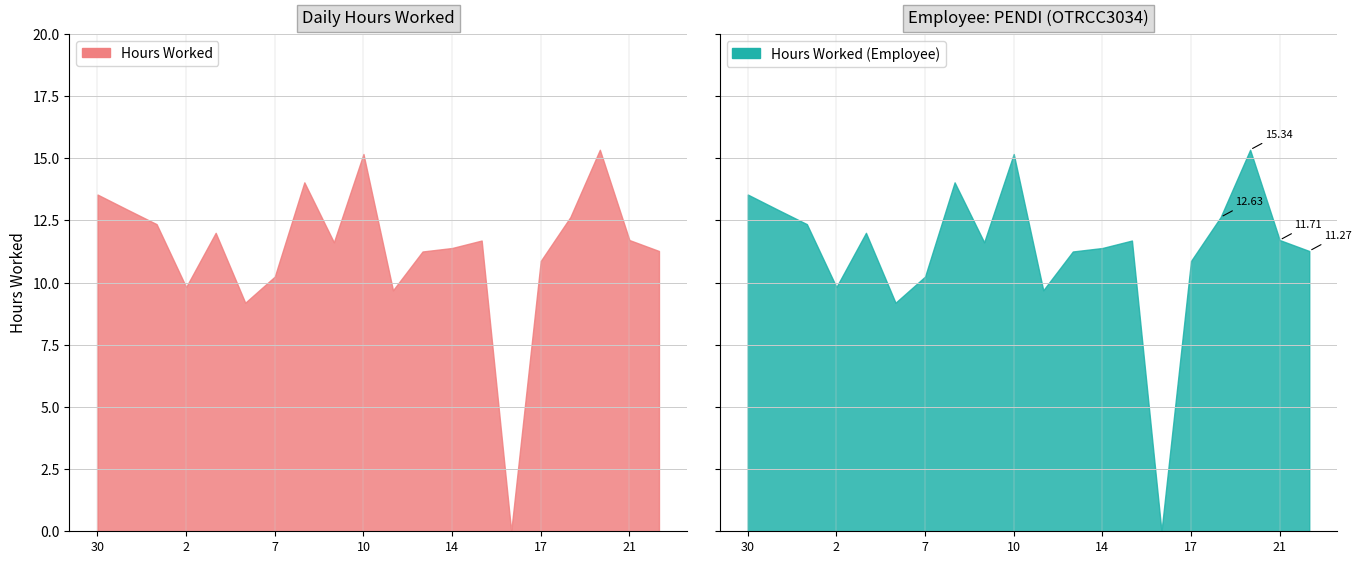

Where does the data first go above 11?

30